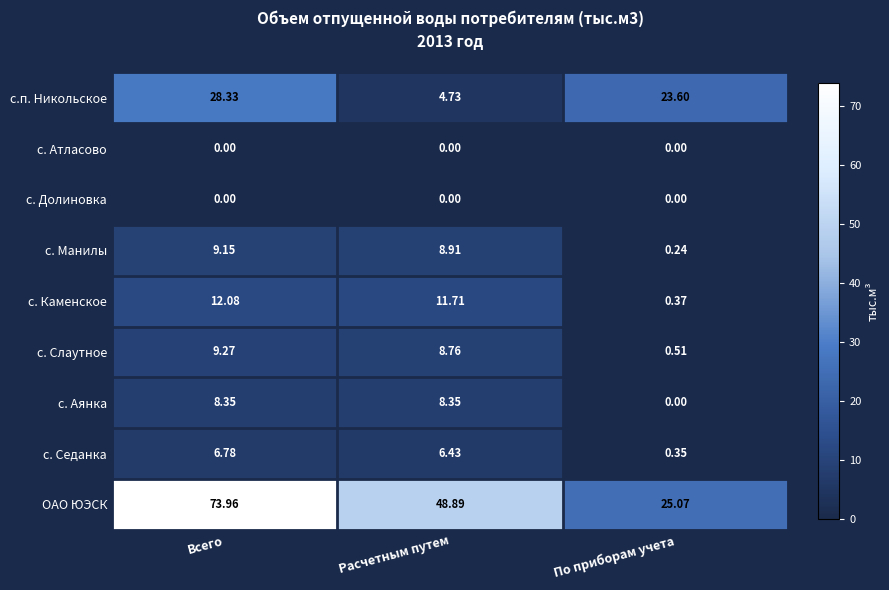

Which label corresponds to the largest value in the chart?

Всего